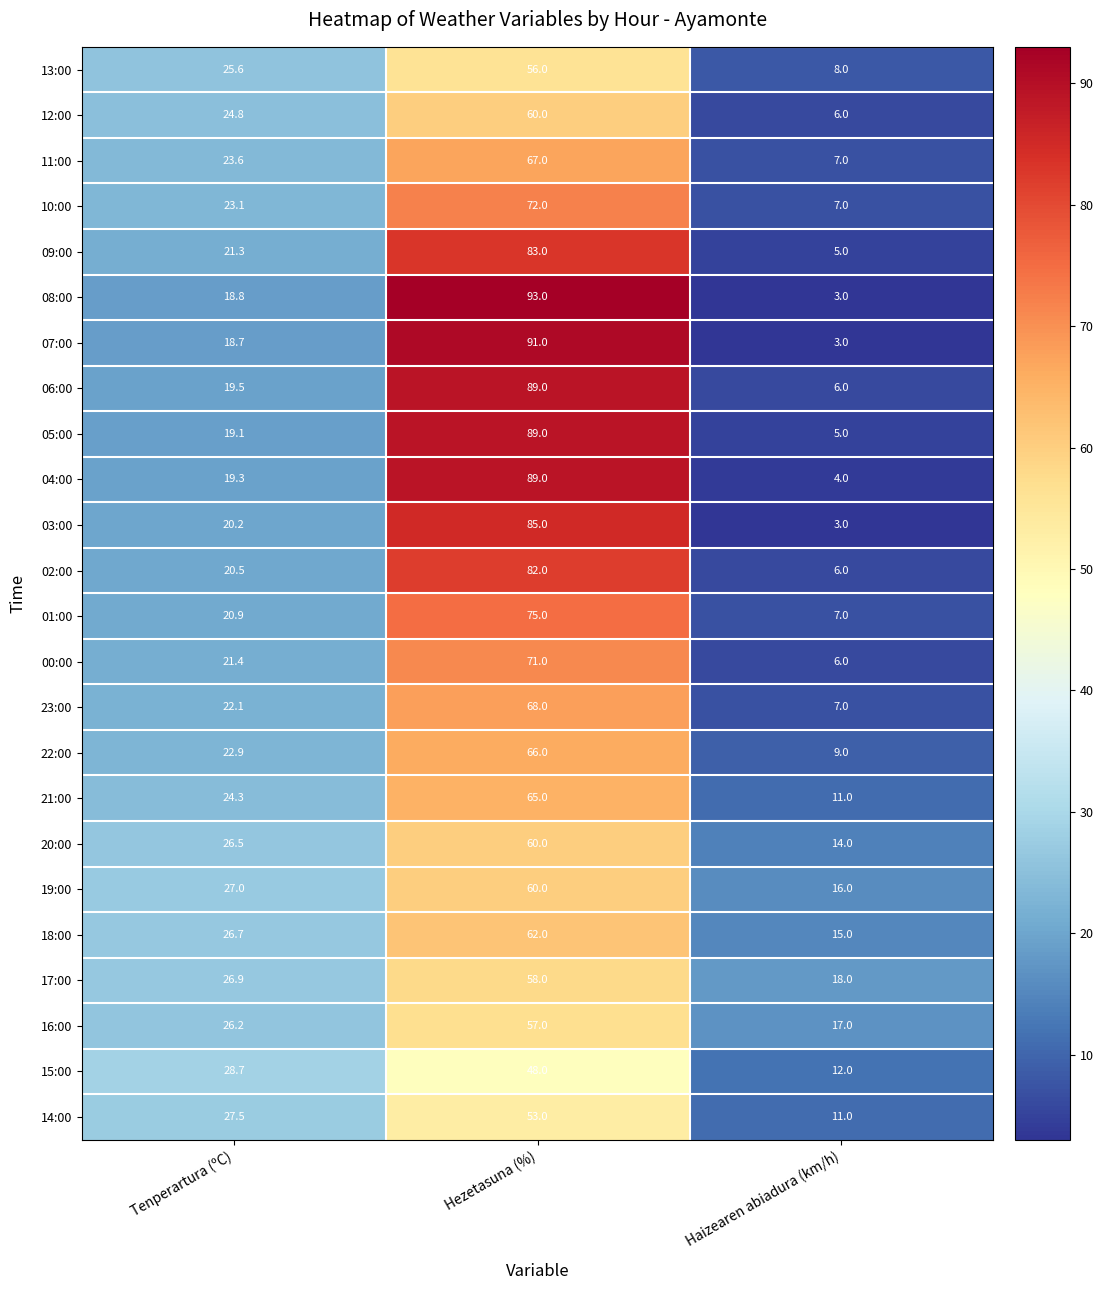

At how many categories does at least one series exceed 70?

1